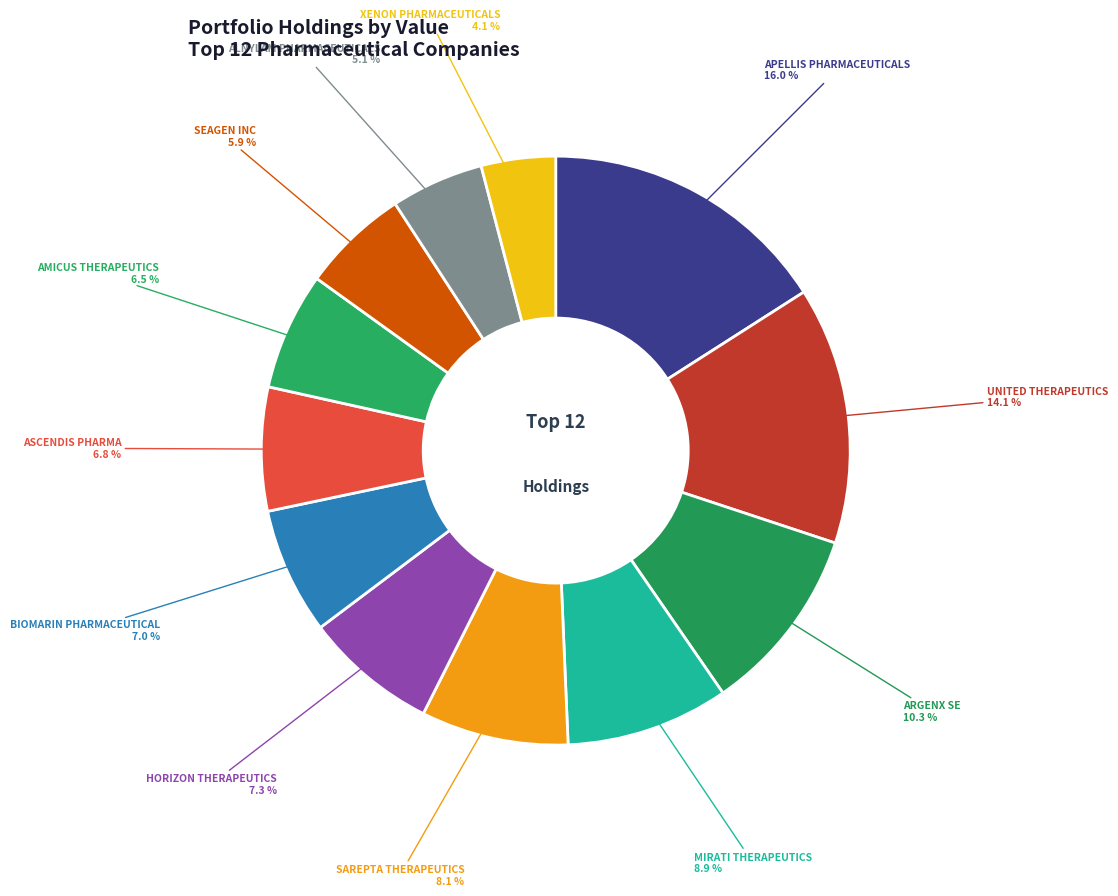

Which slice is the smallest?

XENE